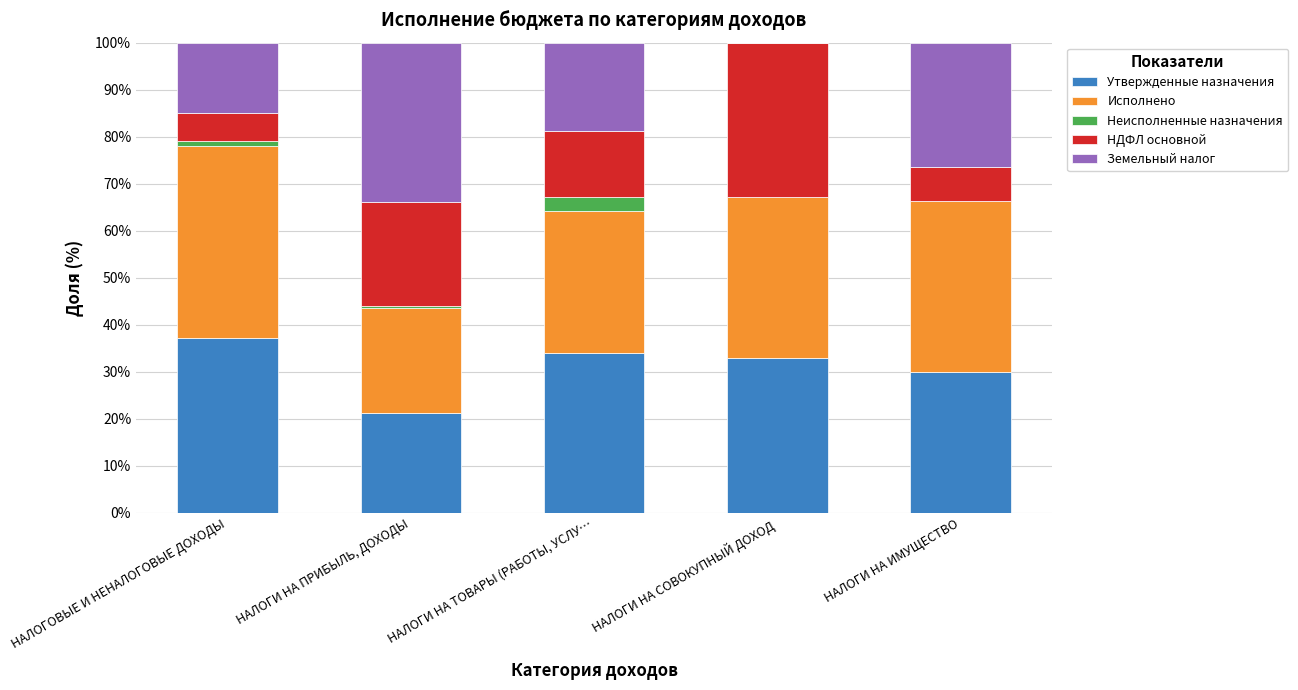

What is the sum of all Утвержденные назначения values?

155.0